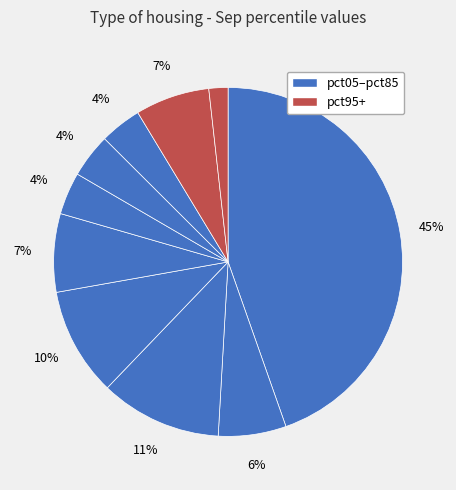

To the nearest percent, what is the average slice percentage?

10%